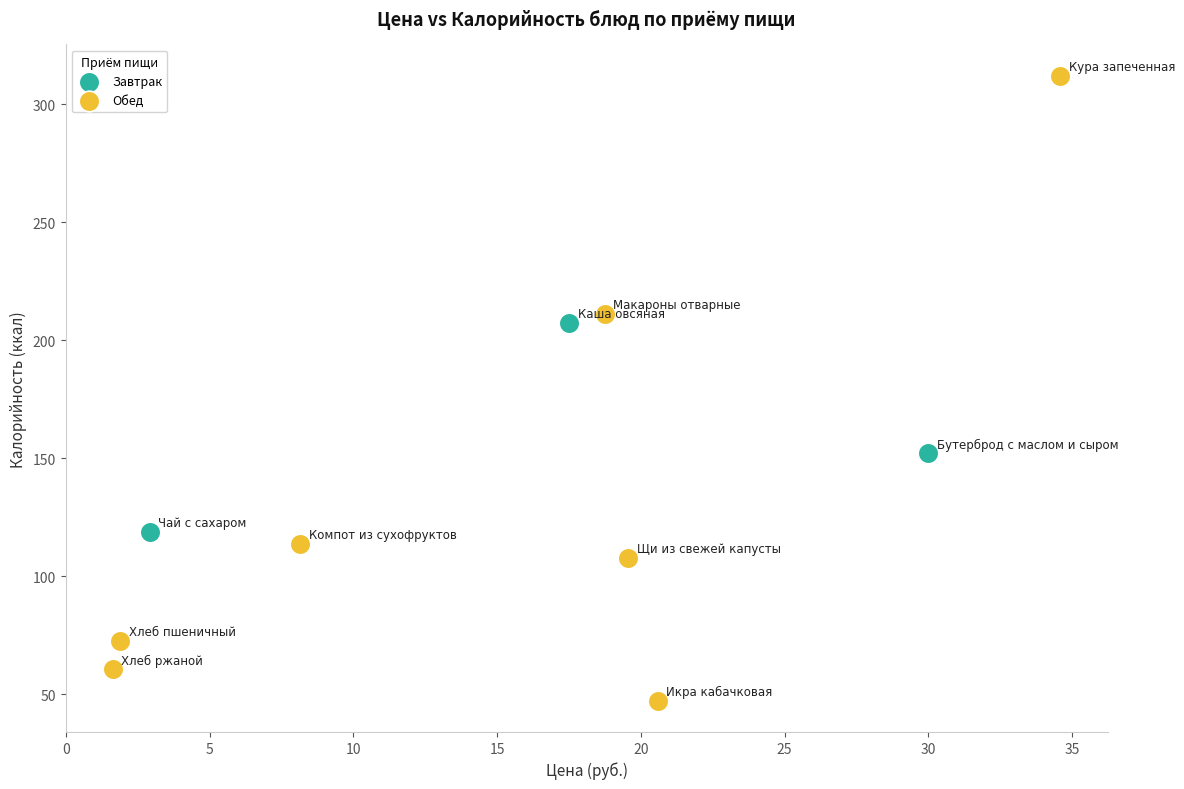

Which series has the widest spread of Y values?

Обед